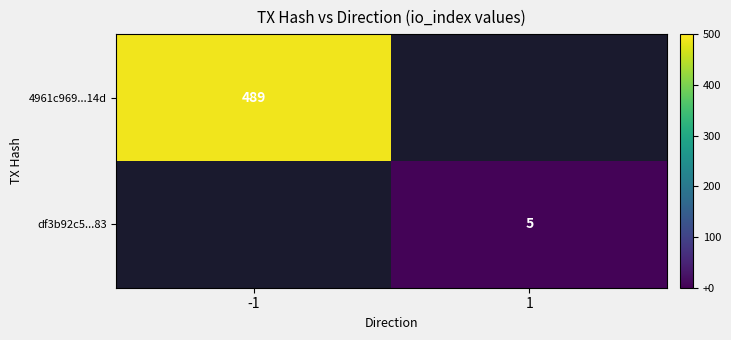

Is the value of df3b92c5...83 at 1 greater than the value of 4961c969...14d at -1?

No